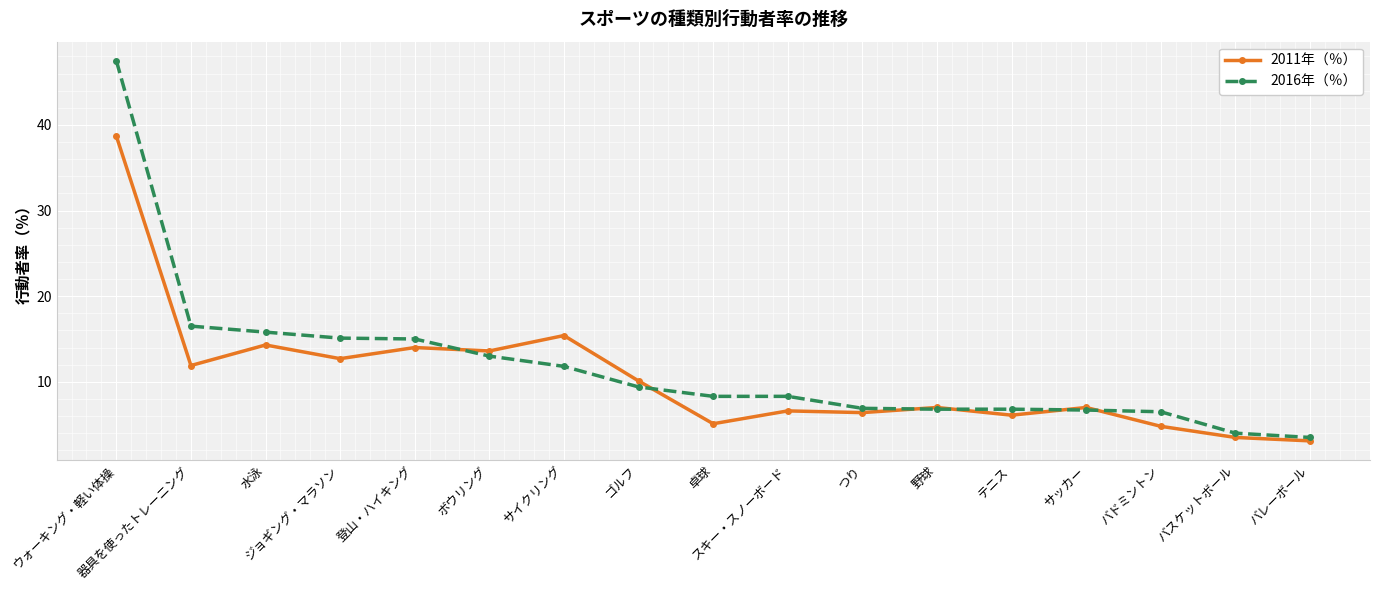

At which category is the sum across all series the highest?

ウォーキング・軽い体操